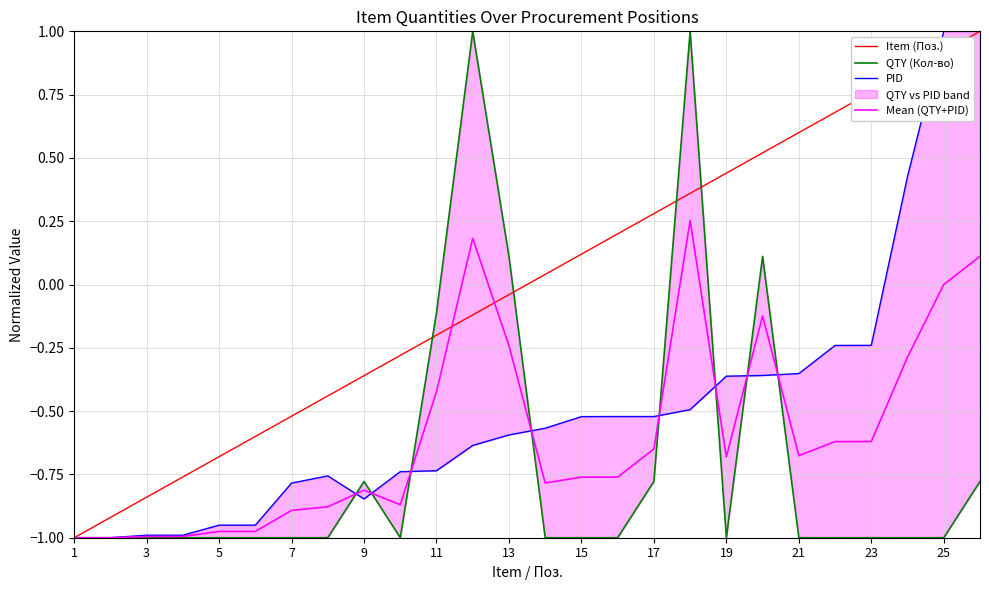

True or false: Mean (QTY+PID) has a value of -1.3 at 1.

False